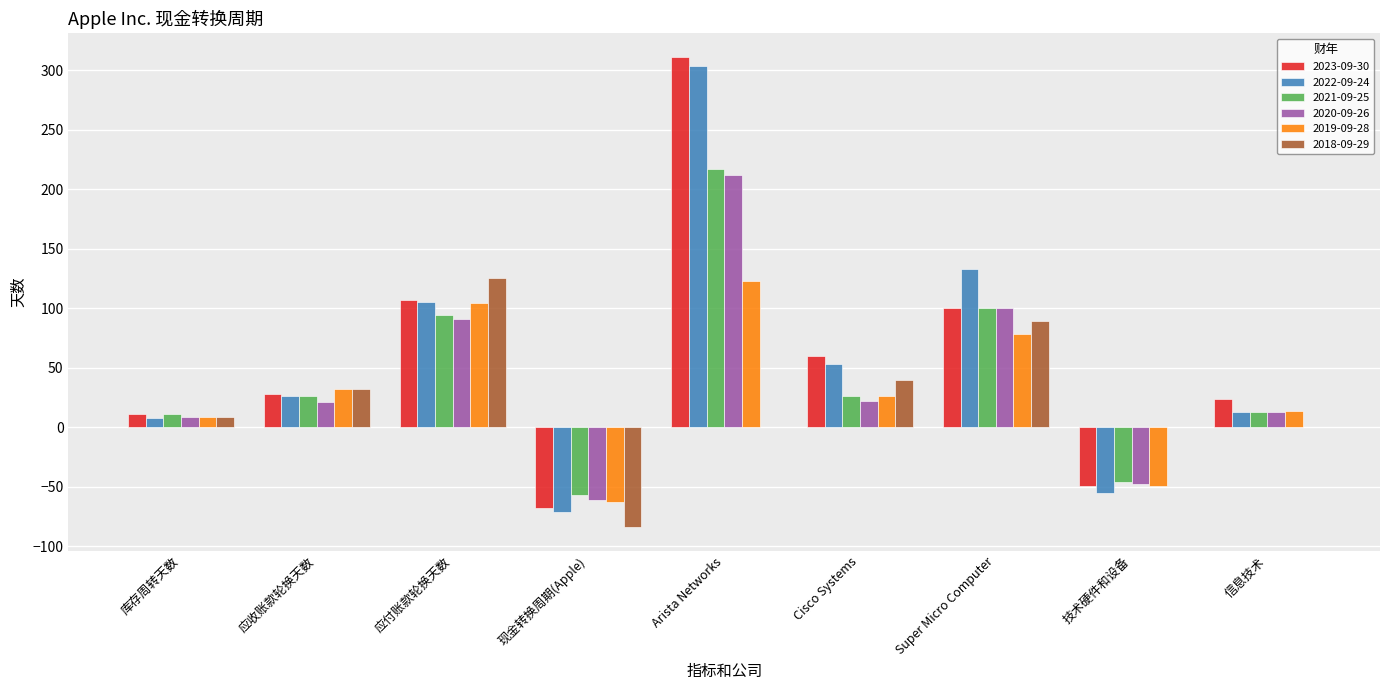

Is the value of 2023-09-30 at Arista Networks greater than the value of 2021-09-25 at 信息技术?

Yes